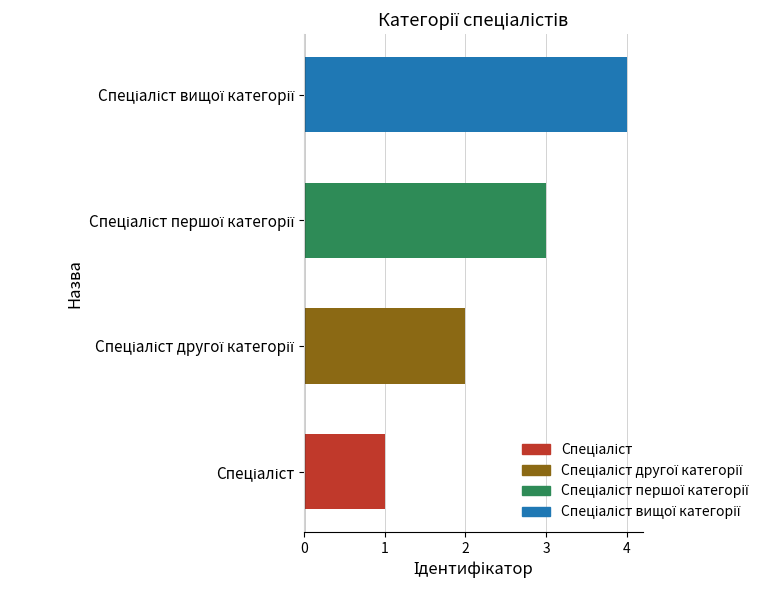

What is the maximum value shown in the chart?

4